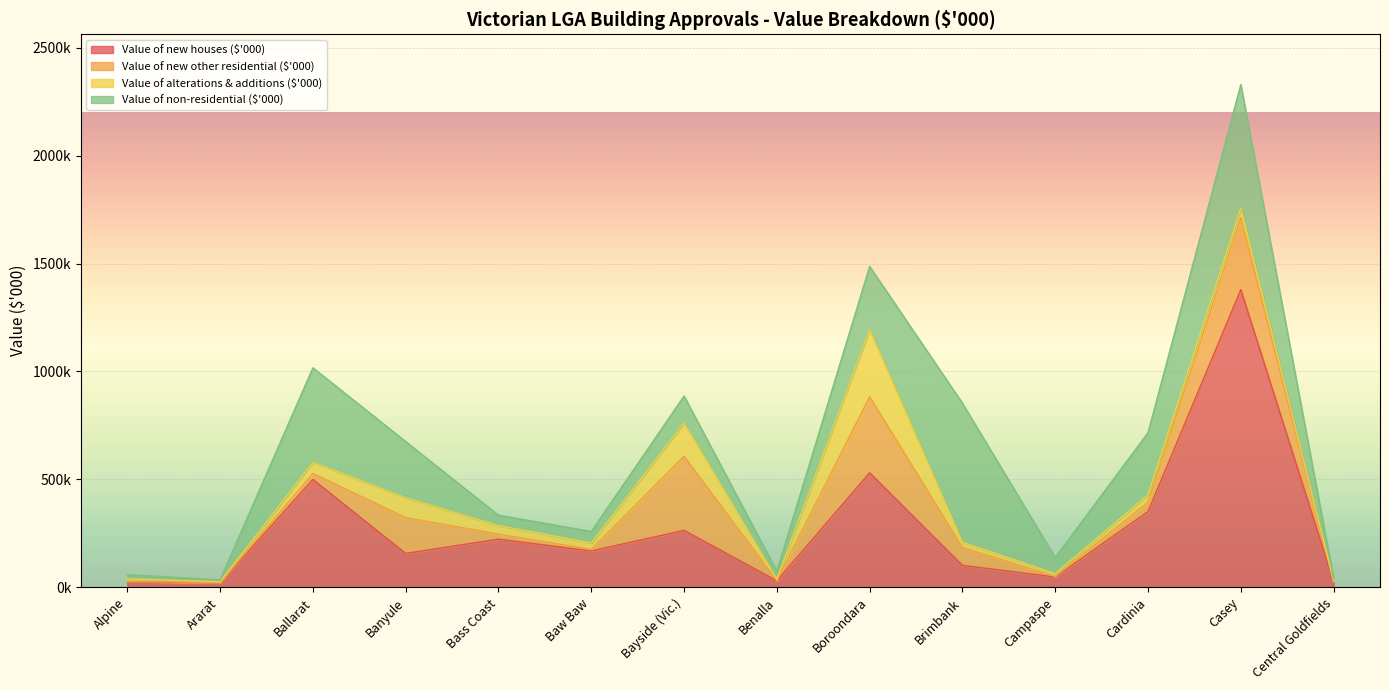

What is the difference between the highest and lowest values at Brimbank?

619809.5